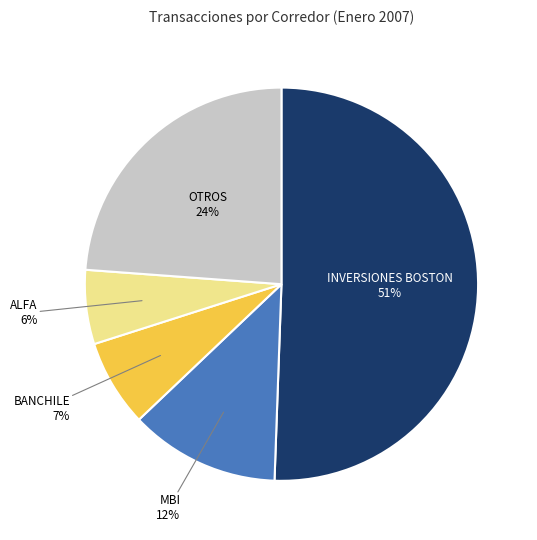

To the nearest percent, what is the average slice percentage?

20%